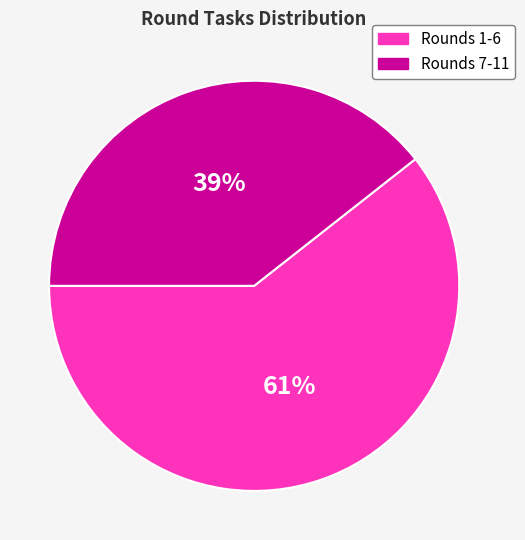

How many segments does this pie chart have?

2